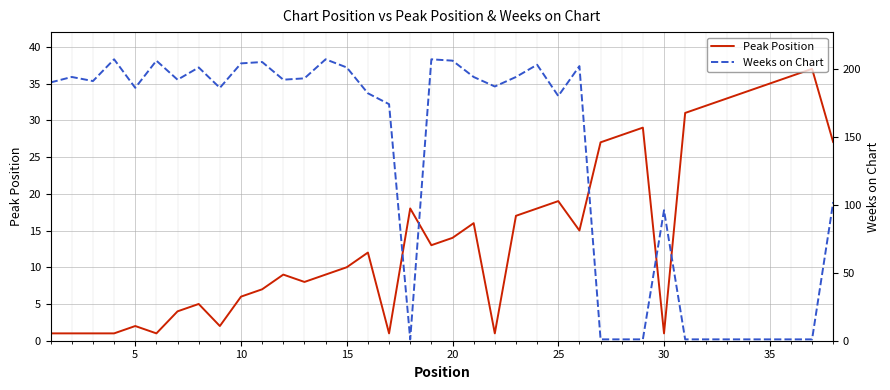

True or false: Weeks on Chart has a value of 103 at 5.

False